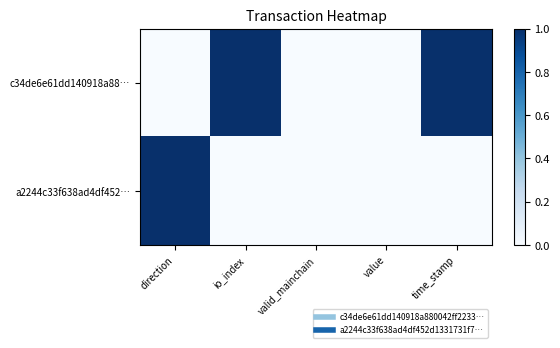

Which has a higher value, io_index or valid_mainchain?

io_index